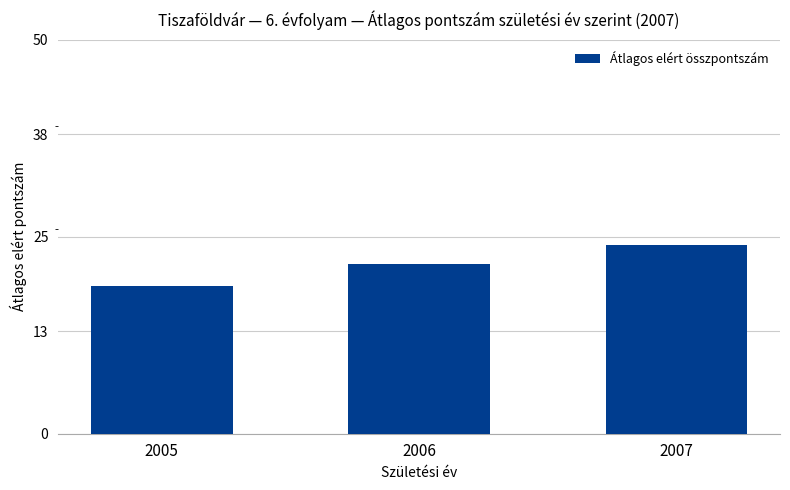

Rank the categories by value from highest to lowest.

2007, 2006, 2005